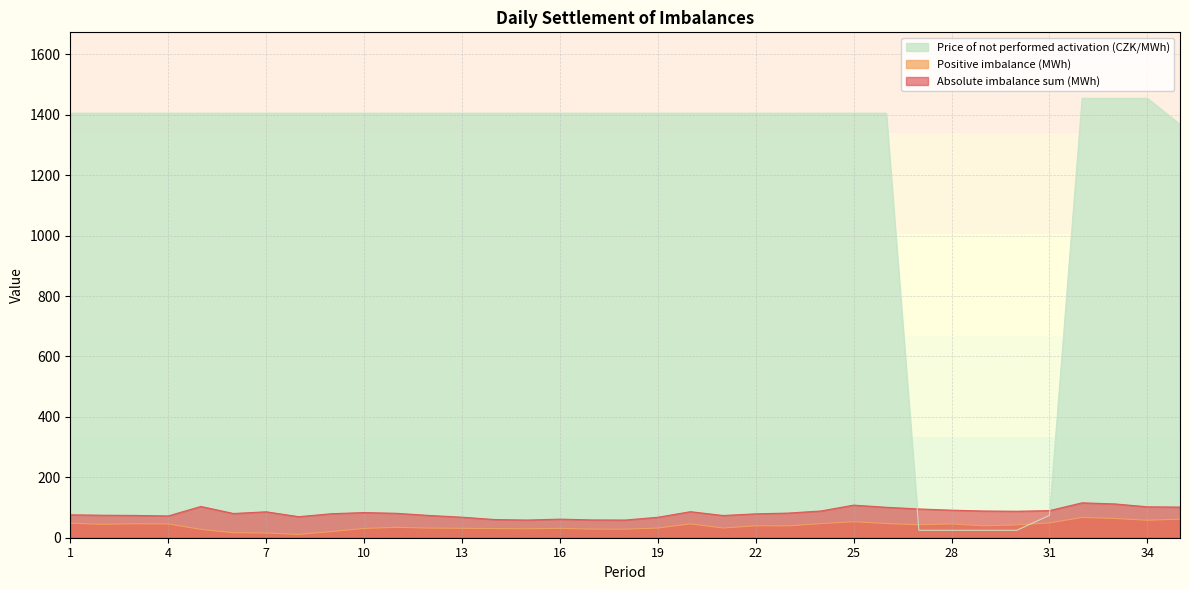

At which category does Positive imbalance (MWh) reach its first local peak?

3